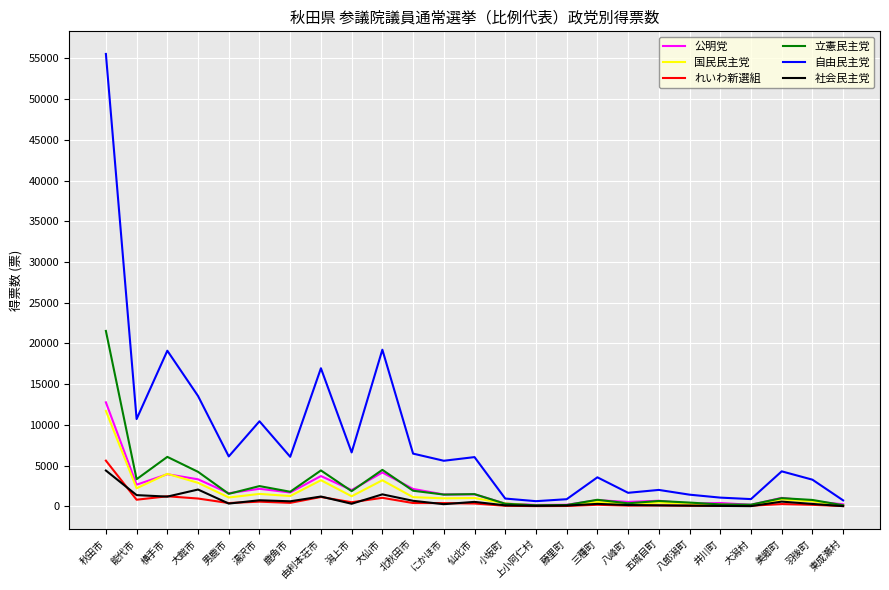

At which label does 国民民主党 reach its peak?

秋田市